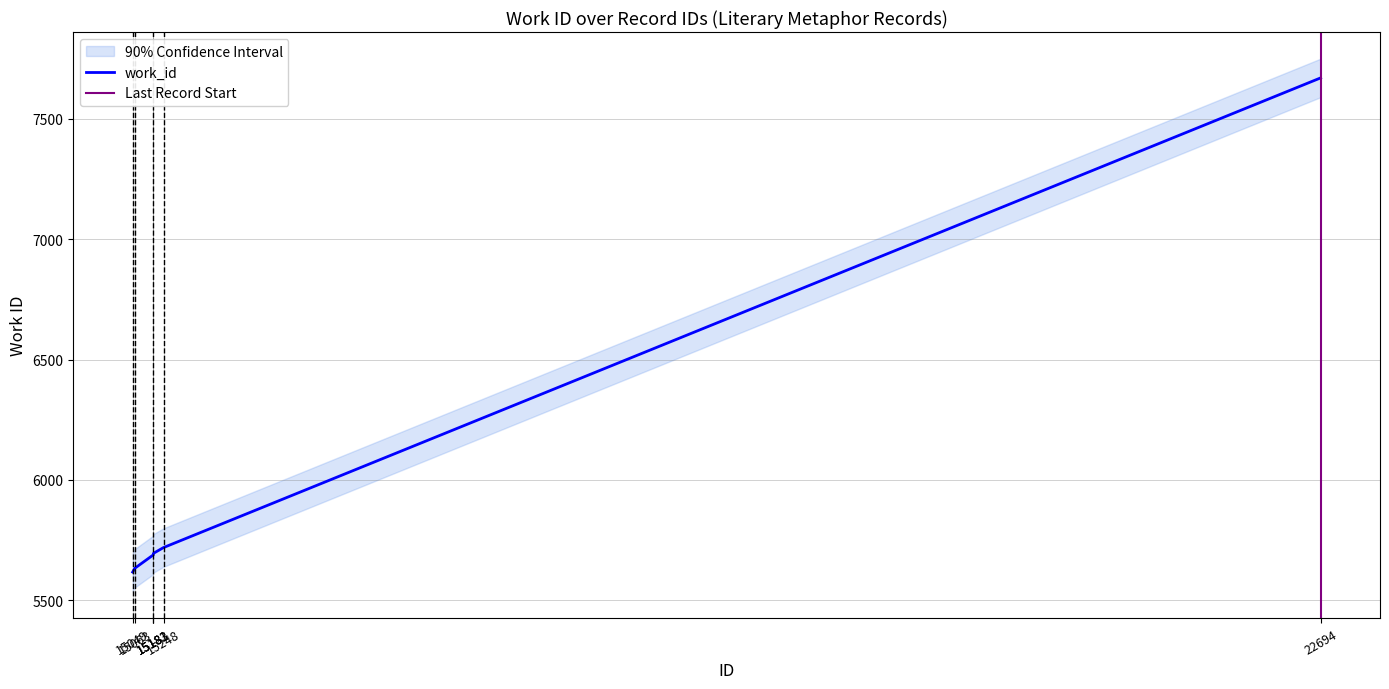

How many distinct data groups are displayed?

1